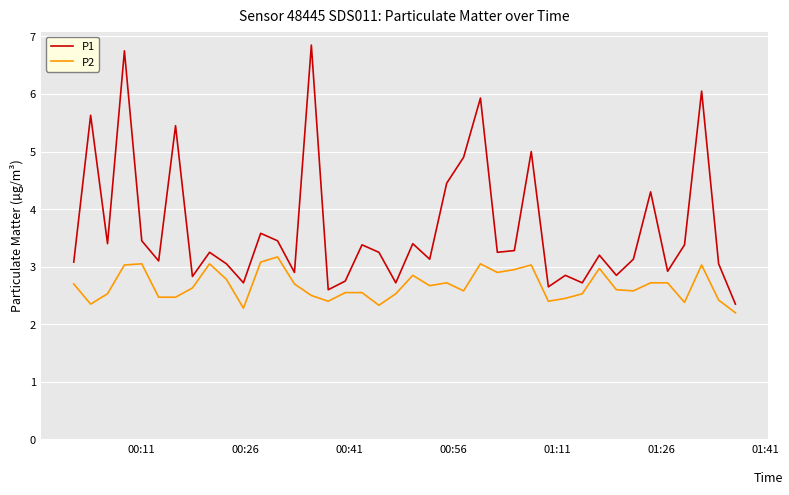

Which series has the widest spread of values?

P1